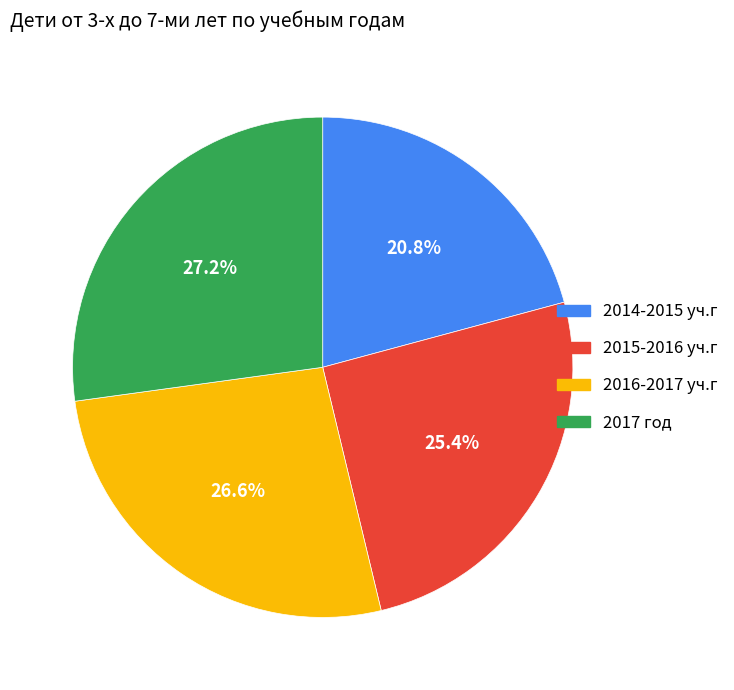

How many segments does this pie chart have?

4